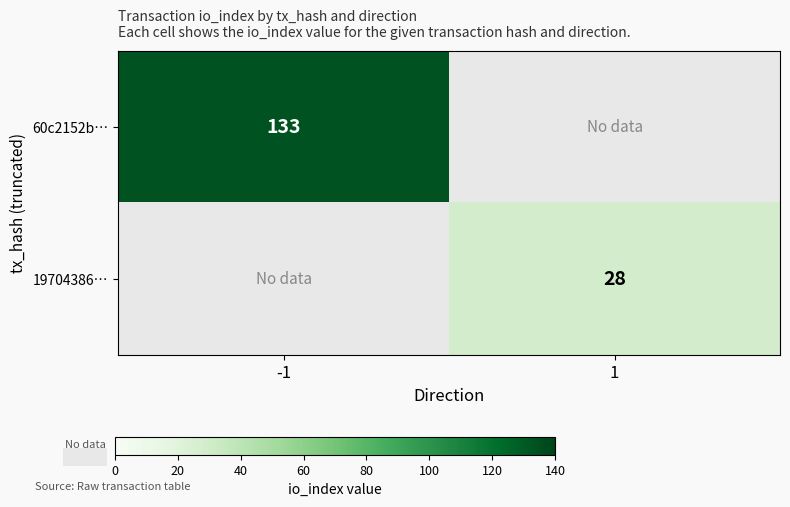

At which category is the sum across all series the highest?

-1